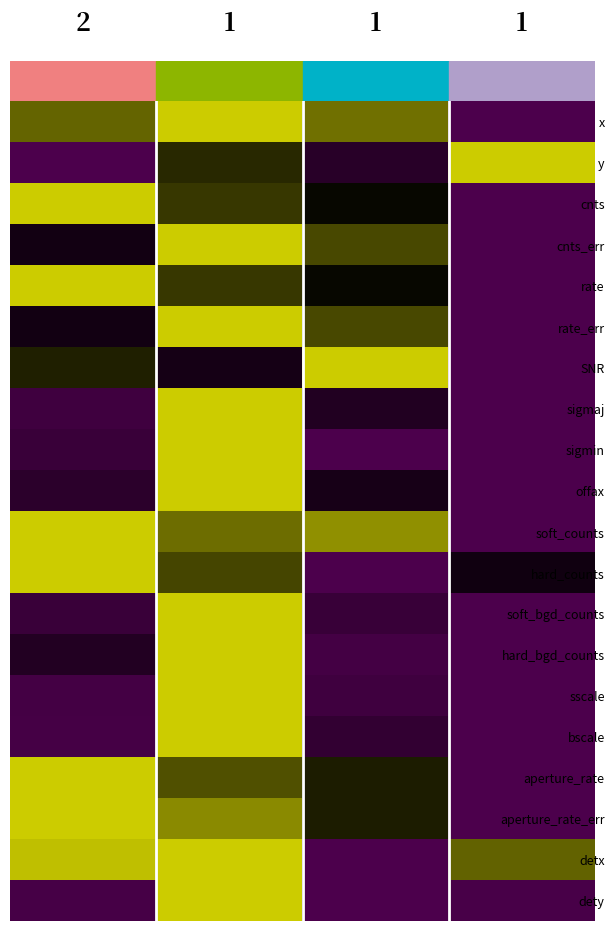

At how many categories does at least one series exceed 0?

4